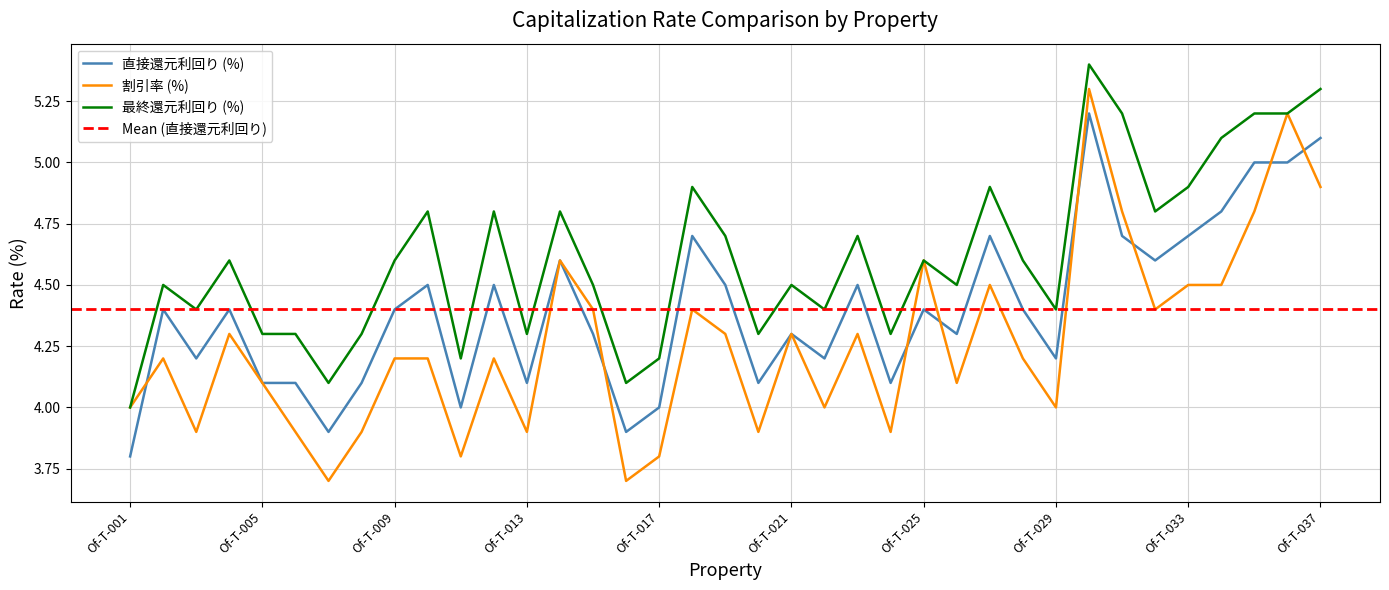

What is the lowest value of the 最終還元利回り (%) series?

4.0